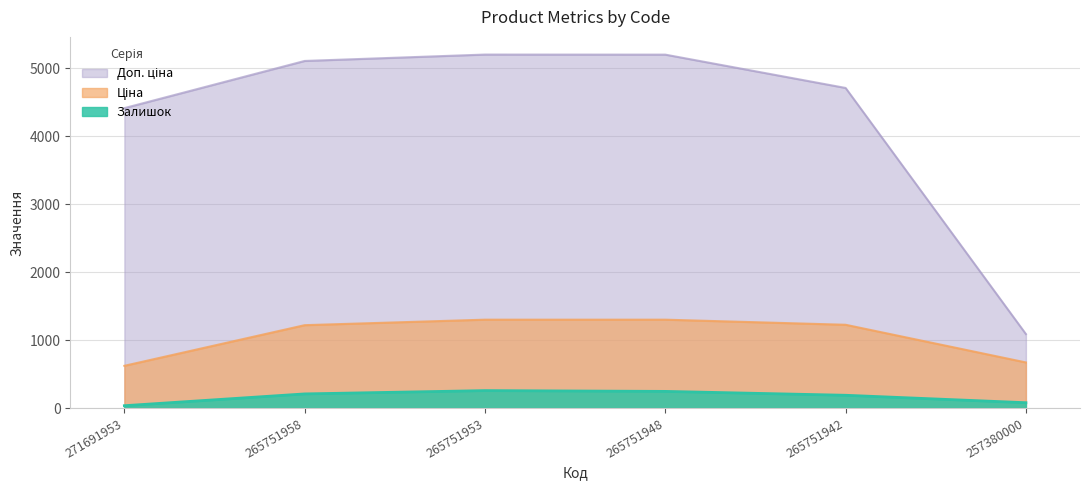

Reading left to right, extract all data points from this chart.

Залишок: 271691953=34.1	265751958=207.6	265751953=256.0	265751948=244.6	265751942=187.6	257380000=78.1
Ціна: 271691953=620.8	265751958=1218.4	265751953=1299.3	265751948=1299.3	265751942=1224.3	257380000=670.4
Доп. ціна: 271691953=4410.3	265751958=5103.8	265751953=5197.7	265751948=5196.7	265751942=4706.8	257380000=1087.4